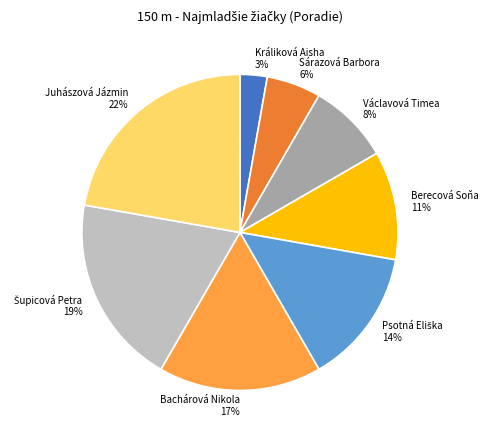

Do Juhászová Jázmin and Králiková Aisha together represent more than half of the pie?

No